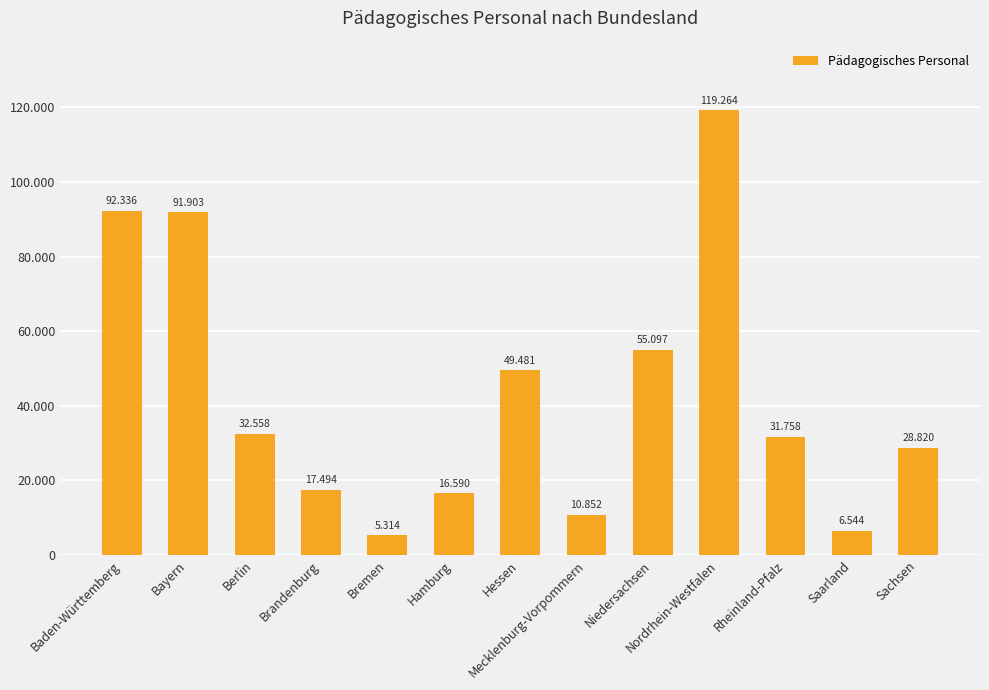

What is the value of the 4th bar from the left?

17494